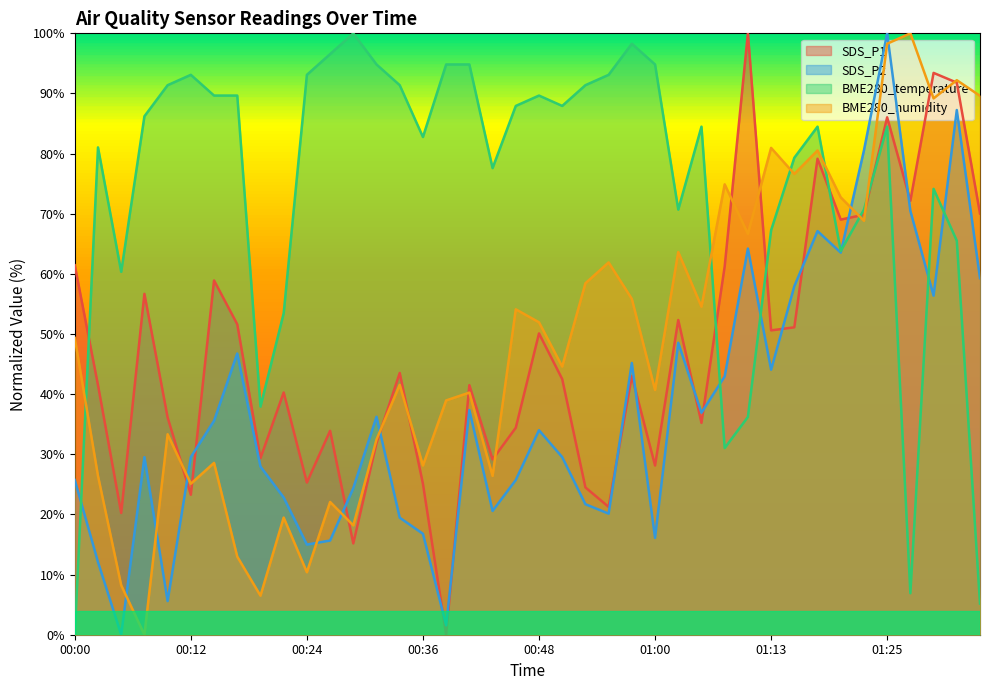

True or false: SDS_P1 has a value of 35.2 at 01:05.

True